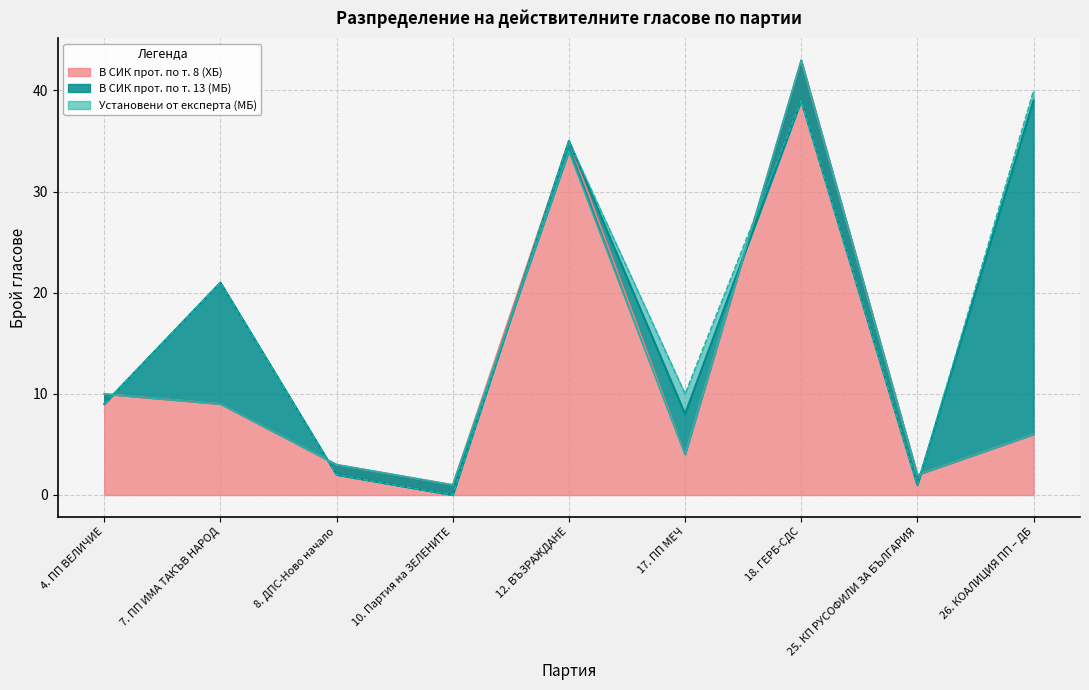

Is it true that В СИК прот. по т. 8 (ХБ) equals 4 at 26. КОАЛИЦИЯ ПП – ДБ?

False